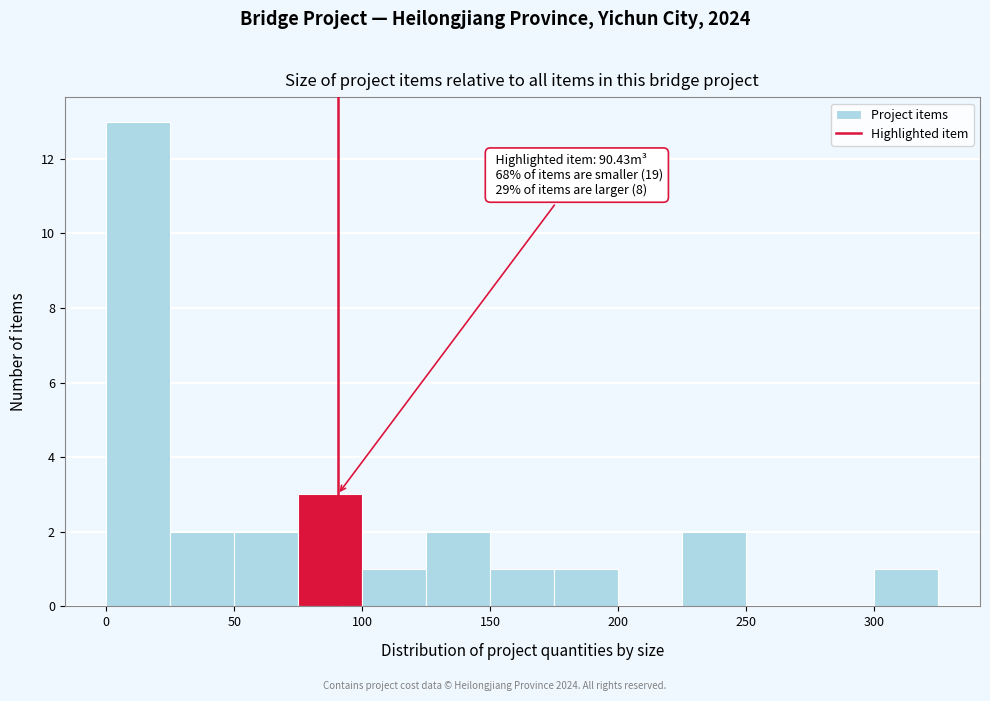

Over which range of the x-axis is the bar tallest?

0 to 25